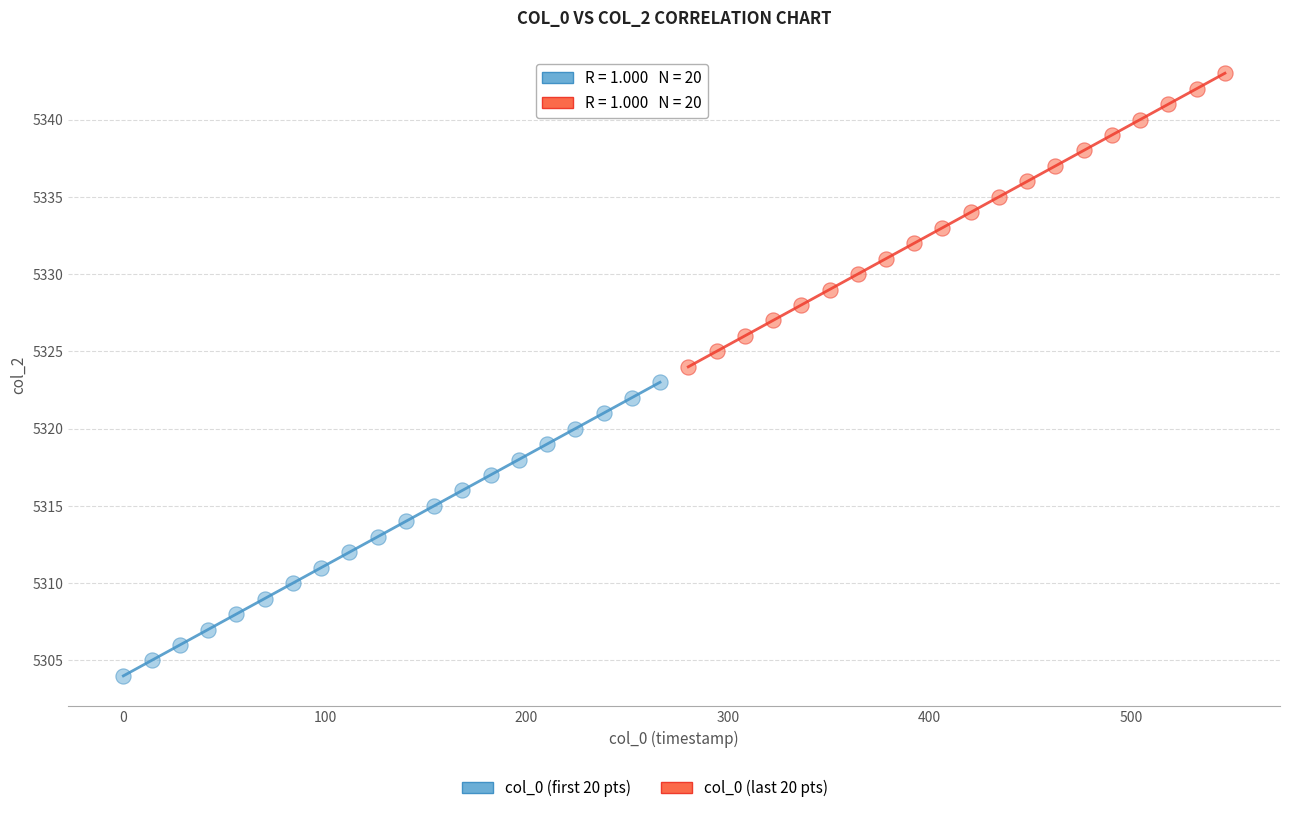

Which series contains the lowest Y value?

col_0 (first 20 pts)